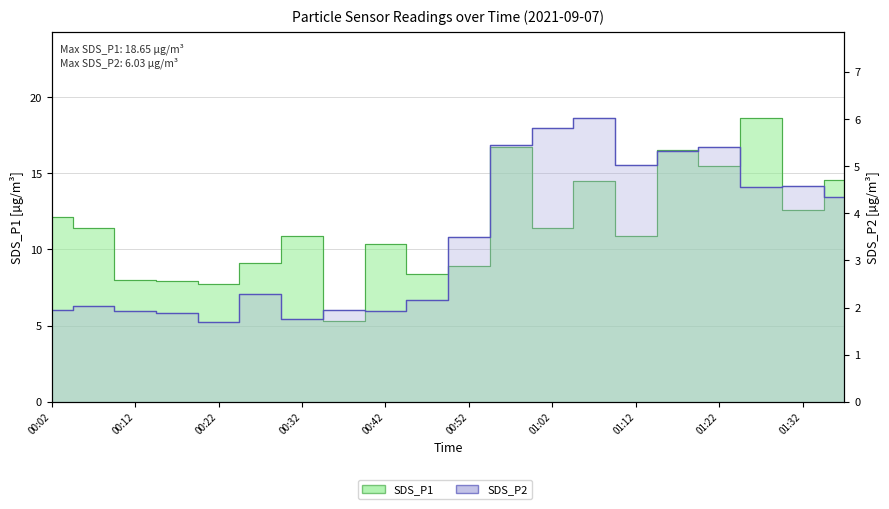

Rank the series at 01:07 from highest to lowest value.

SDS_P1, SDS_P2